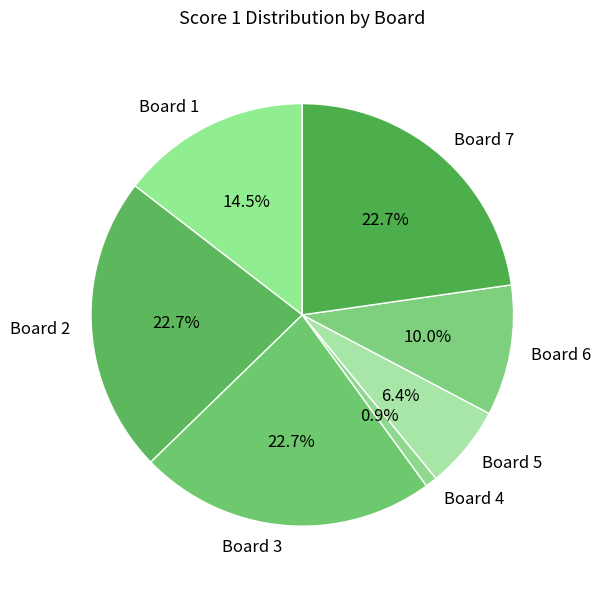

Which has a higher value, Board 1 or Board 2?

Board 2